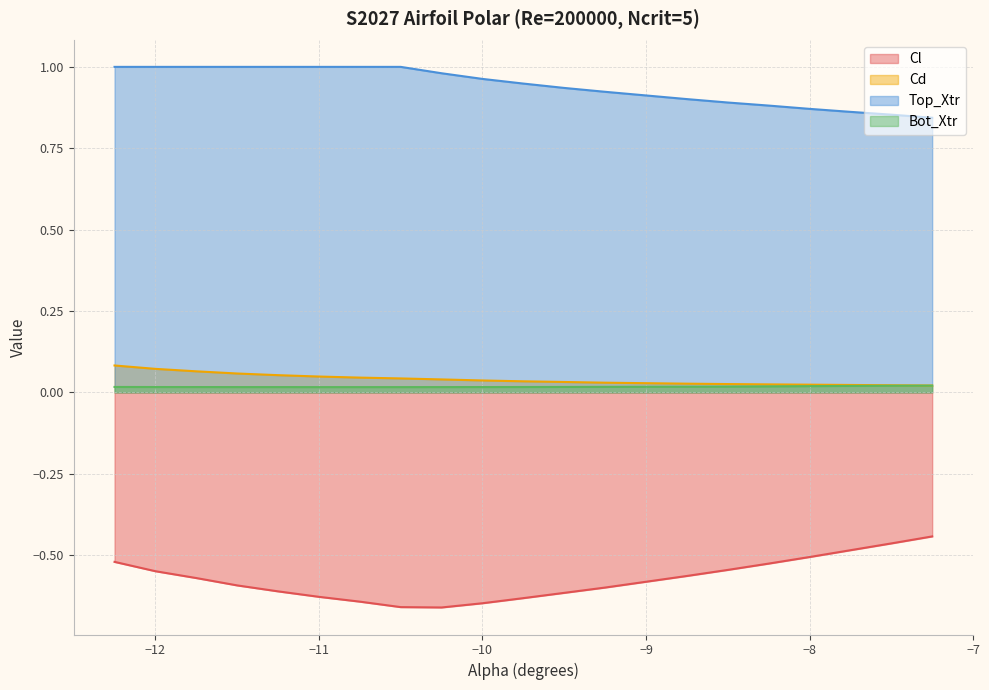

Where is Top_Xtr nearest to the value 0?

-7.25